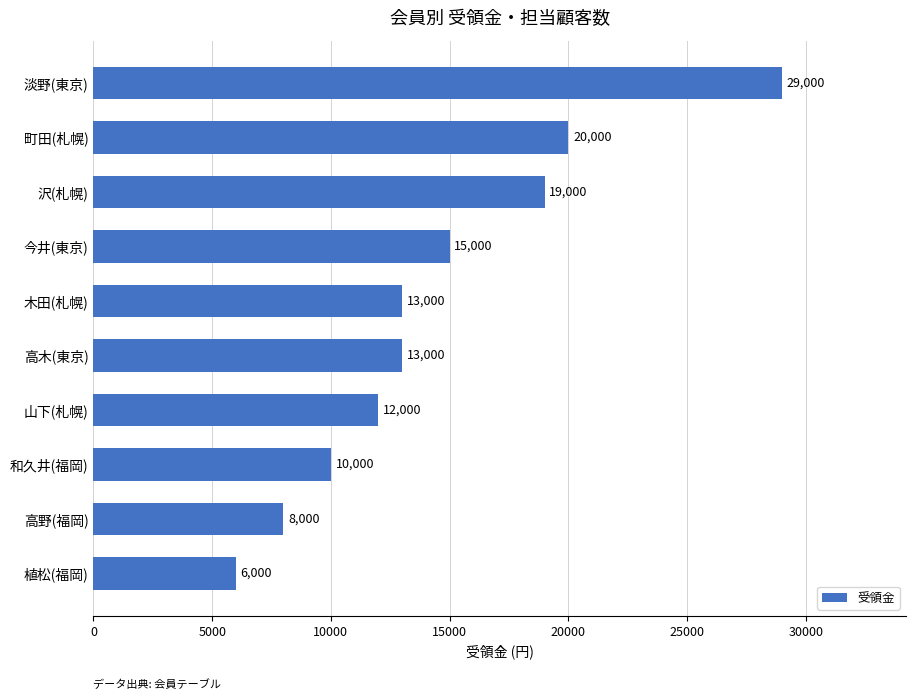

Between 高木(東京) and 町田(札幌), which is larger?

町田(札幌)